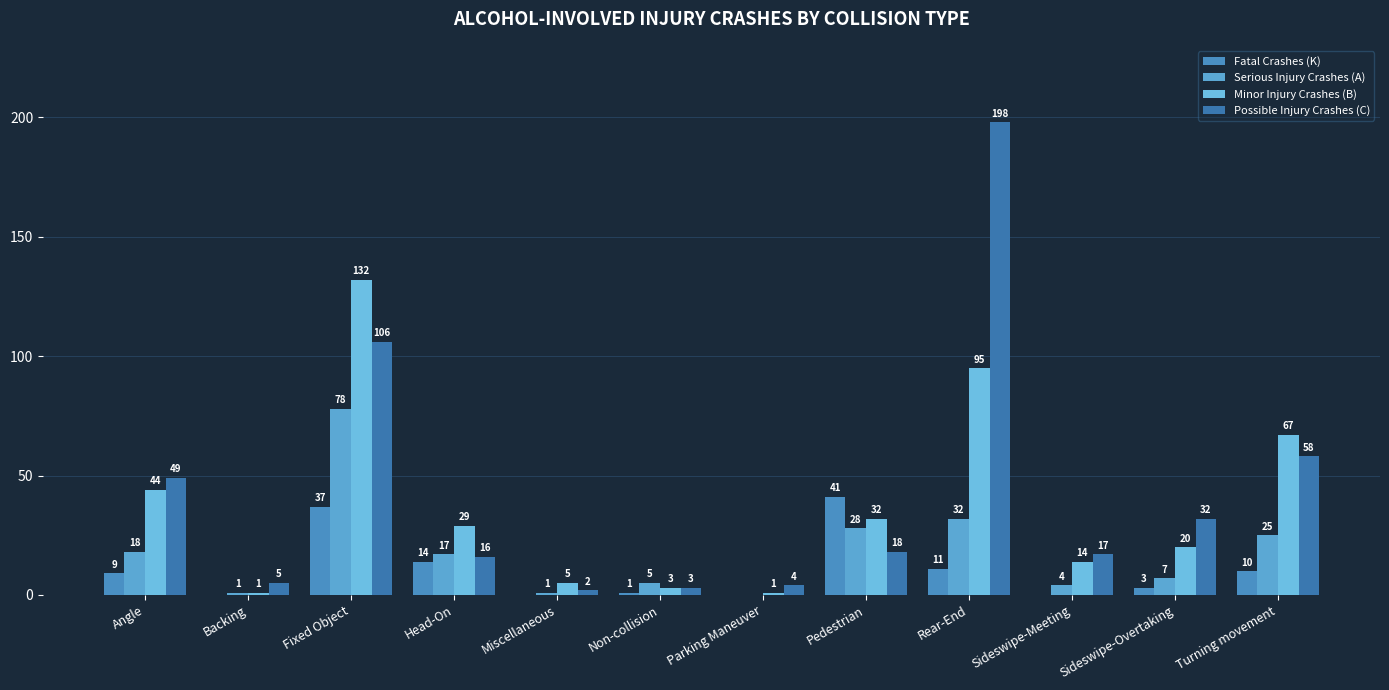

Reading right to left, what are all the values shown in this chart?

Fatal Crashes (K): Turning movement=10	Sideswipe-Overtaking=3	Sideswipe-Meeting=0	Rear-End=11	Pedestrian=41	Parking Maneuver=0	Non-collision=1	Miscellaneous=0	Head-On=14	Fixed Object=37	Backing=0	Angle=9
Serious Injury Crashes (A): Turning movement=25	Sideswipe-Overtaking=7	Sideswipe-Meeting=4	Rear-End=32	Pedestrian=28	Parking Maneuver=0	Non-collision=5	Miscellaneous=1	Head-On=17	Fixed Object=78	Backing=1	Angle=18
Minor Injury Crashes (B): Turning movement=67	Sideswipe-Overtaking=20	Sideswipe-Meeting=14	Rear-End=95	Pedestrian=32	Parking Maneuver=1	Non-collision=3	Miscellaneous=5	Head-On=29	Fixed Object=132	Backing=1	Angle=44
Possible Injury Crashes (C): Turning movement=58	Sideswipe-Overtaking=32	Sideswipe-Meeting=17	Rear-End=198	Pedestrian=18	Parking Maneuver=4	Non-collision=3	Miscellaneous=2	Head-On=16	Fixed Object=106	Backing=5	Angle=49